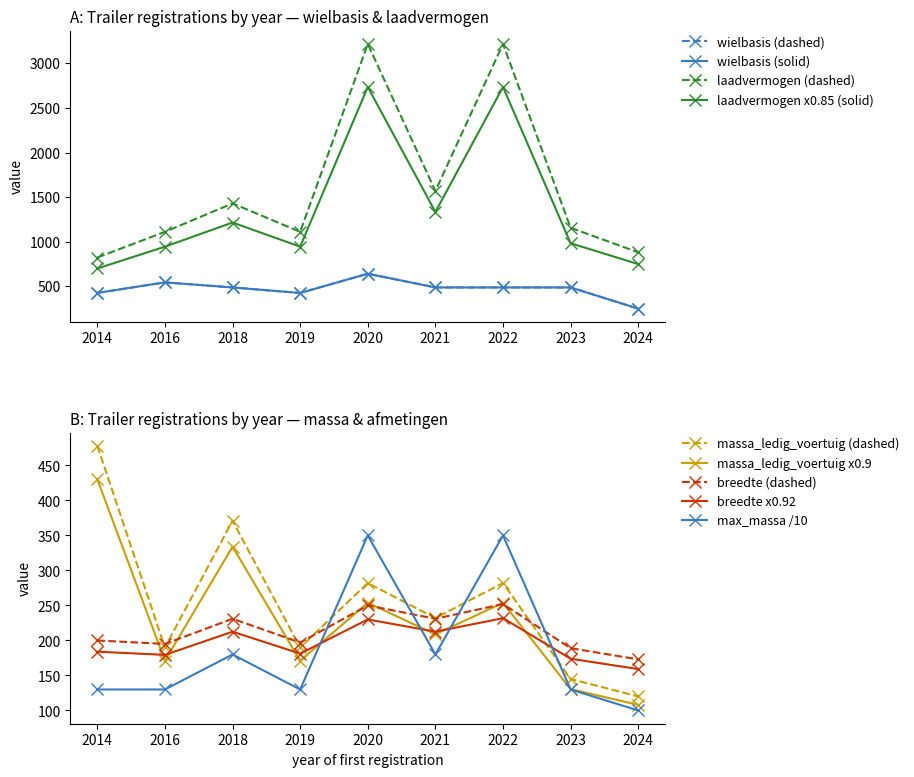

What is the highest value of the laadvermogen series?

3218